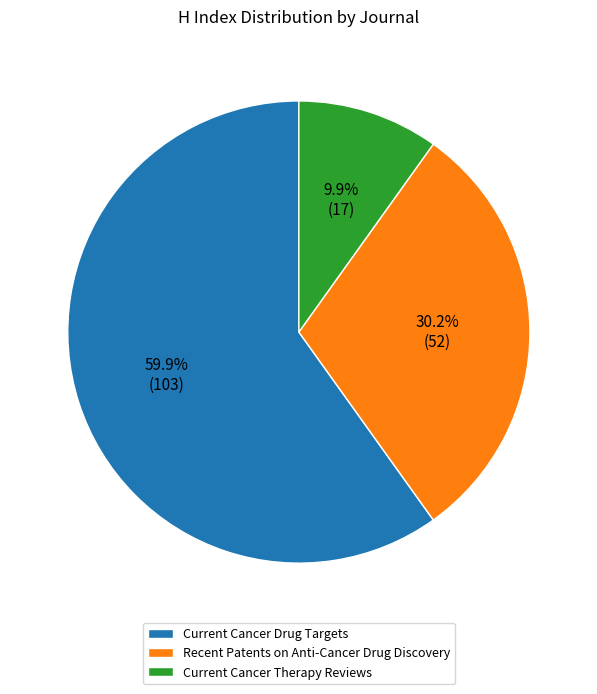

Which category has the biggest portion of the pie?

Current Cancer Drug Targets